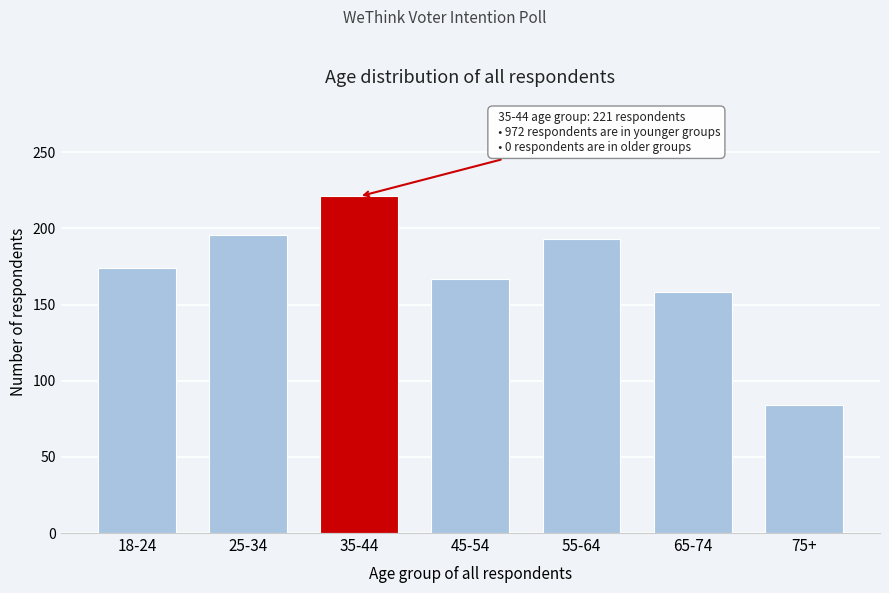

Reading right to left, what are all the values shown in this chart?

84	158	193	167	221	196	174